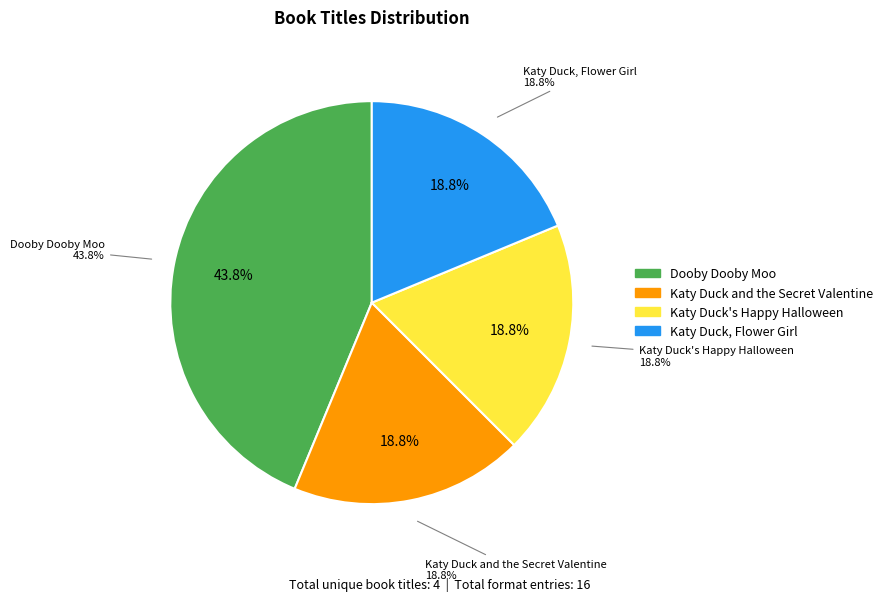

To the nearest percent, what is the average slice percentage?

25%